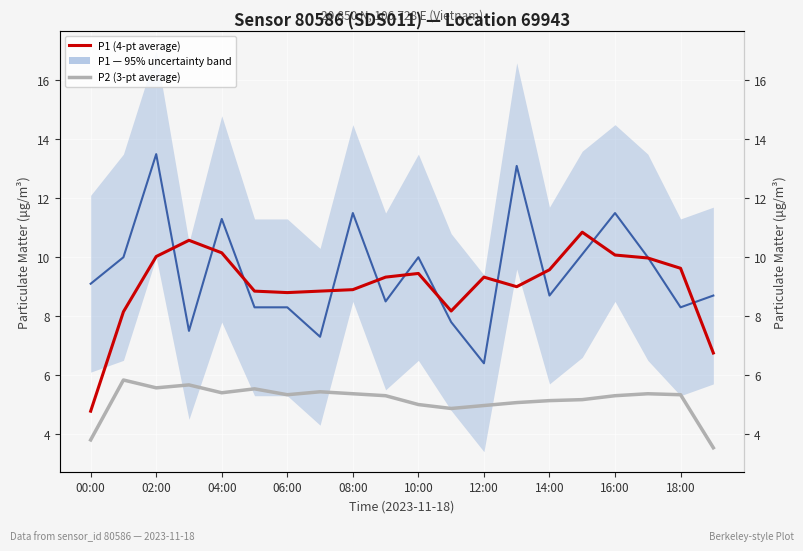

True or false: P1 — Regional Expectation with 95% uncertainty has a value of 15.1 at 04:00.

False